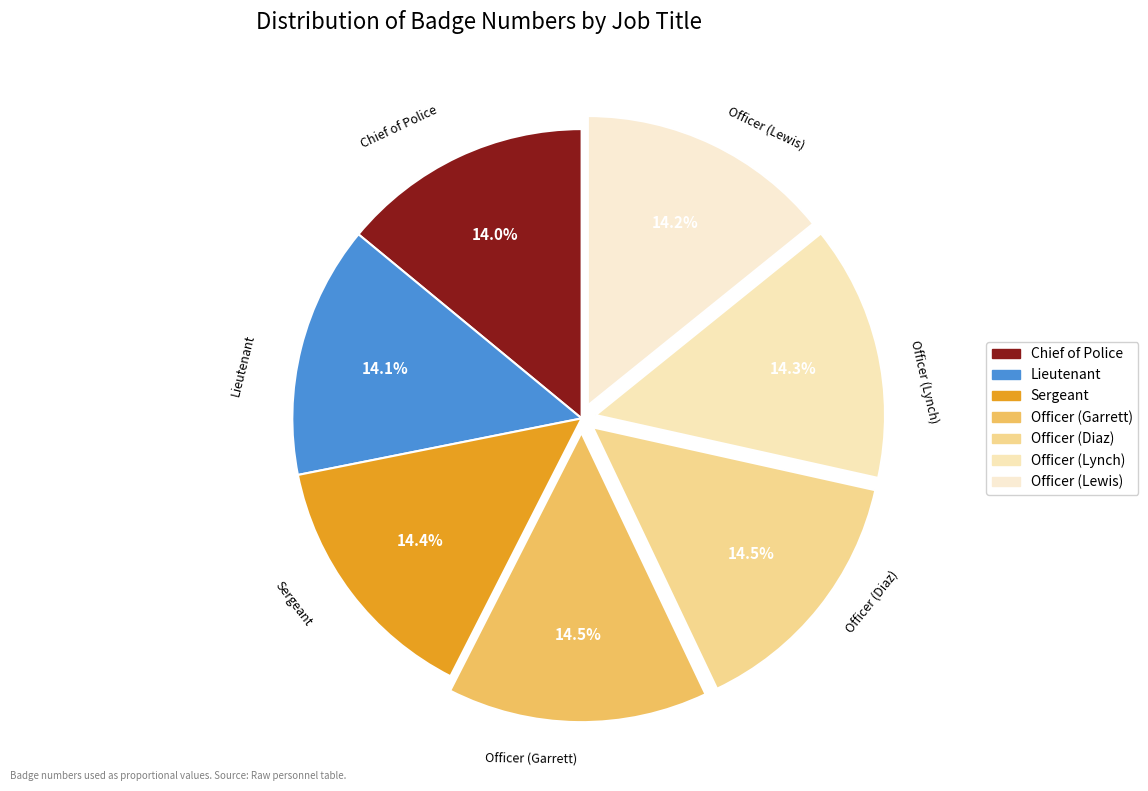

The Officer (Lynch) slice represents 14% of the pie. True or false?

True